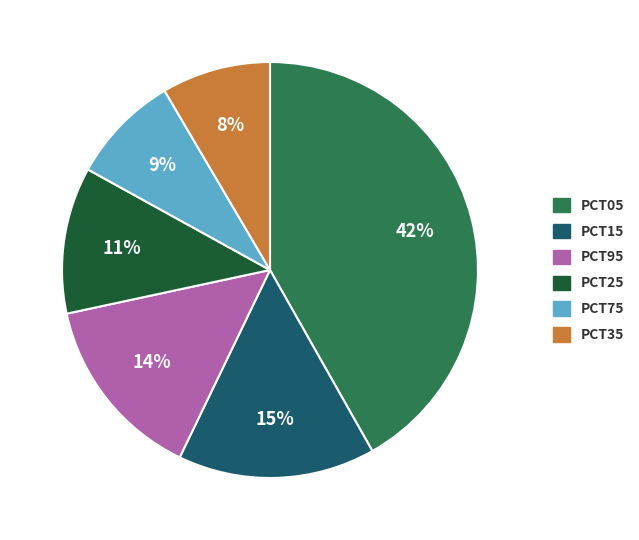

Is there a majority slice in this chart?

No